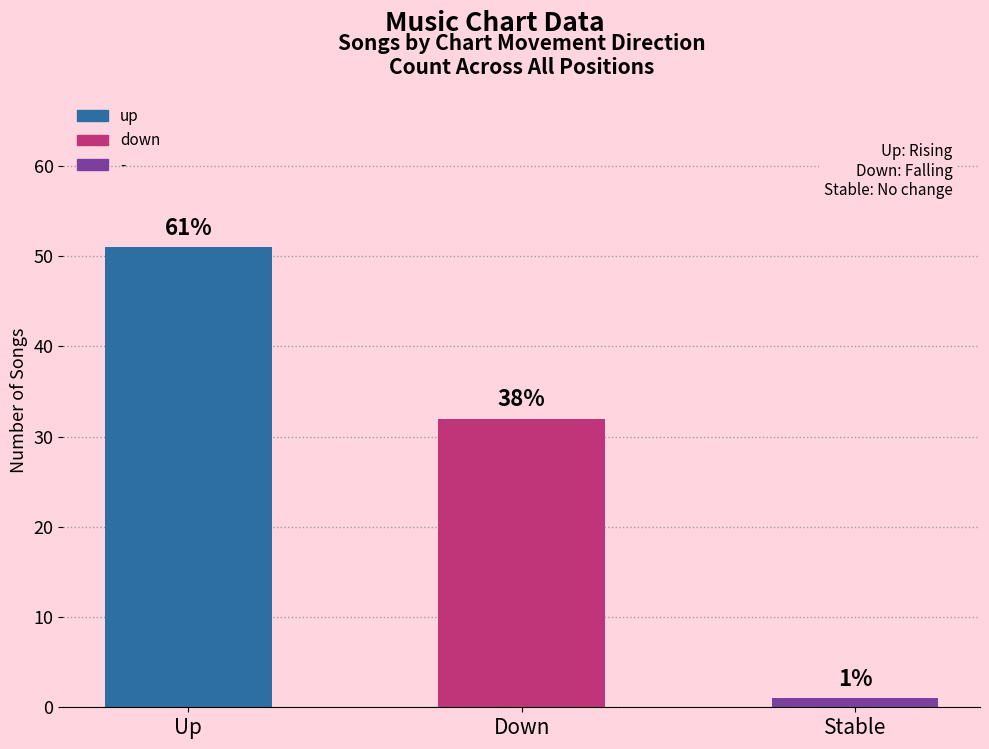

Where does the data first go above 32?

Up